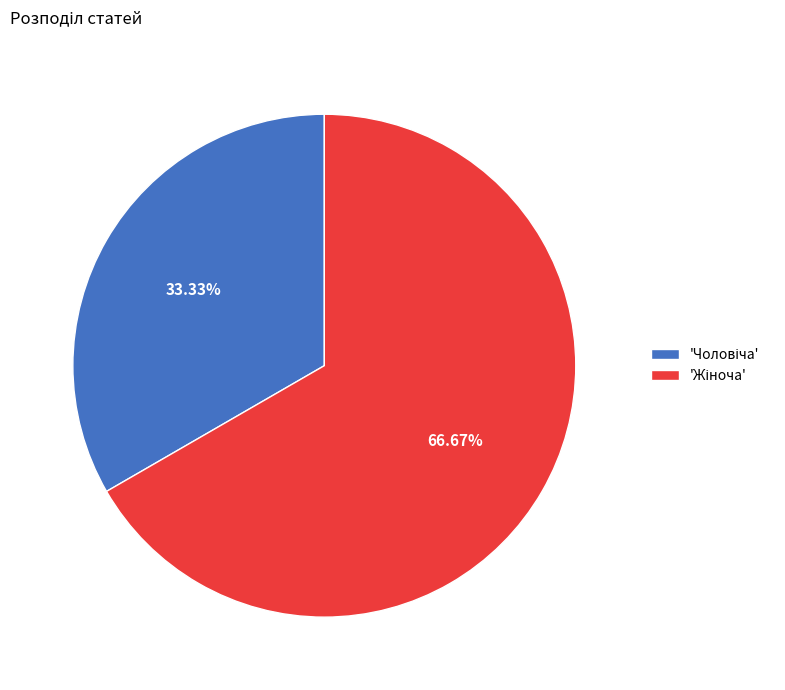

How many slices are in this pie chart?

2